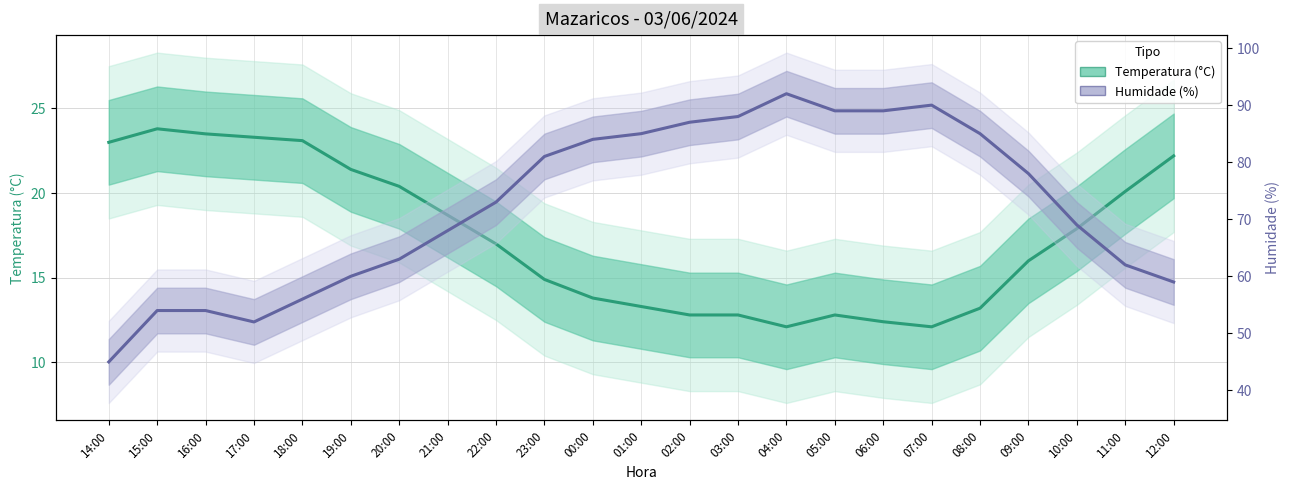

At how many categories does at least one series exceed 35?

23